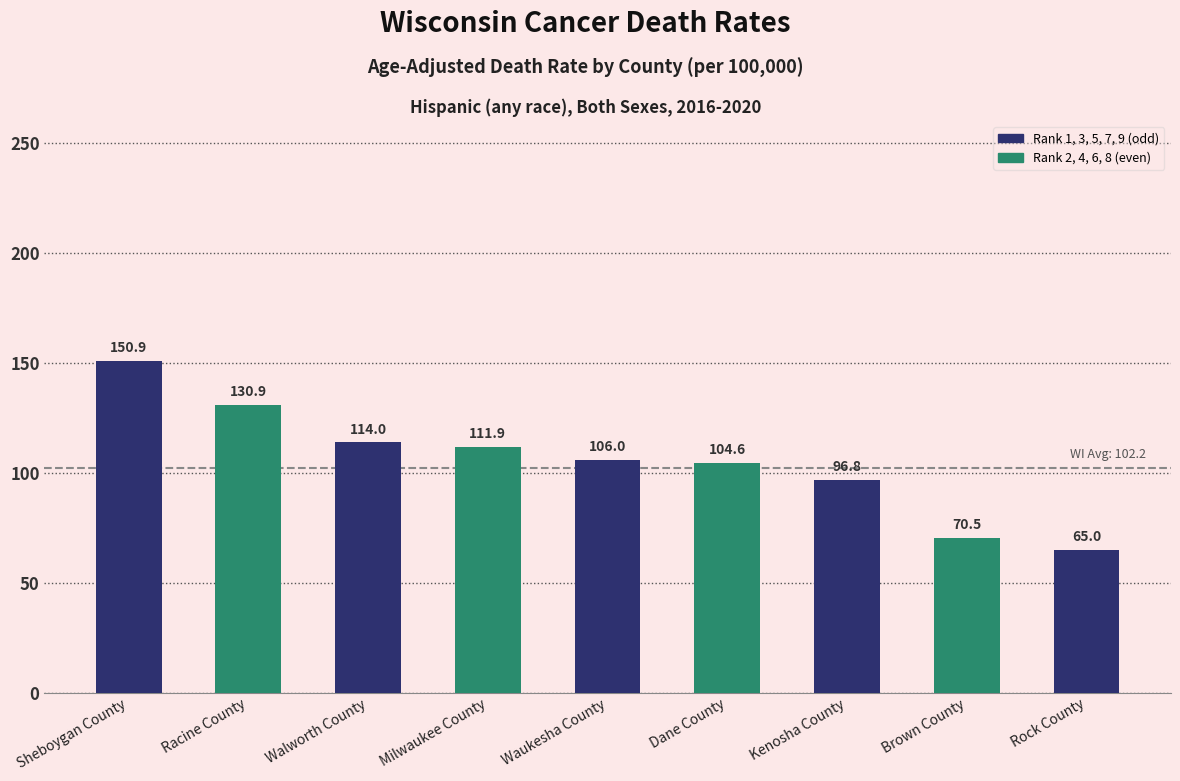

What position from the left is Milwaukee County?

4